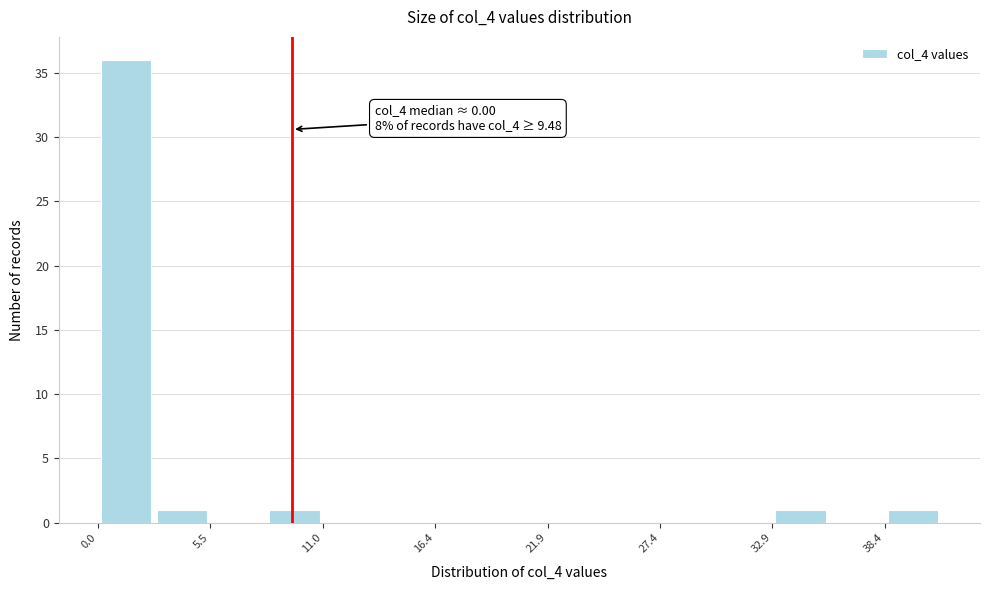

Around what value on the x-axis is the tallest bar? Give the approximate position of its centre, as read against the axis.

1